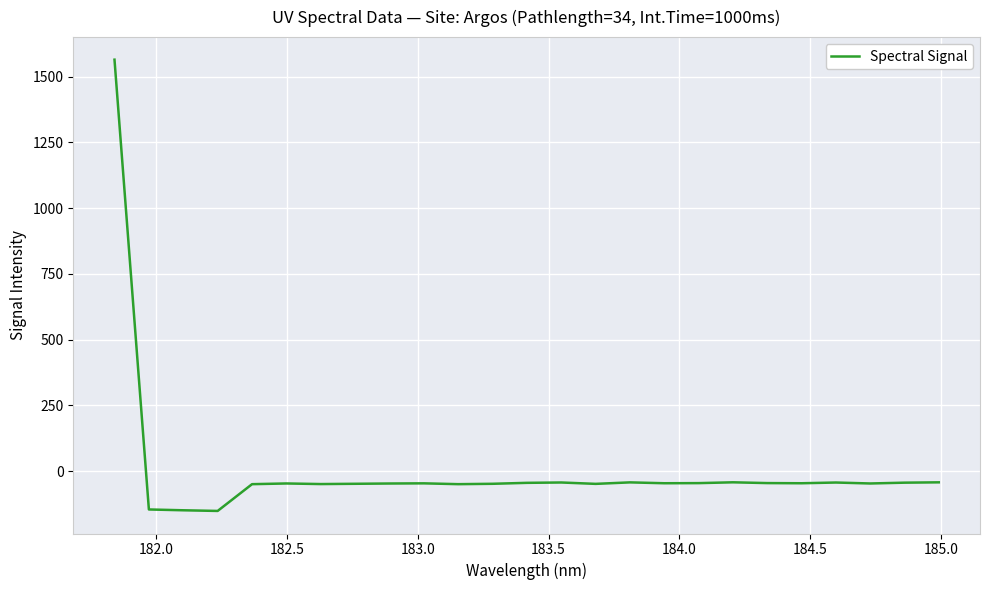

What is the difference between the maximum and minimum values?

1716.4